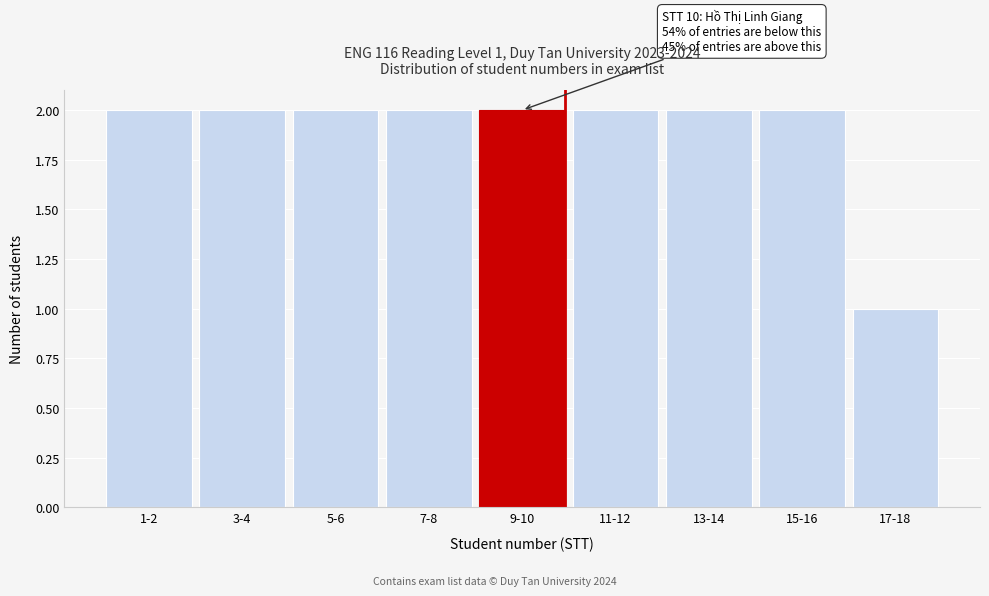

Reading right to left, list all the values displayed in this chart.

17-18=1	15-16=2	13-14=2	11-12=2	9-10=2	7-8=2	5-6=2	3-4=2	1-2=2